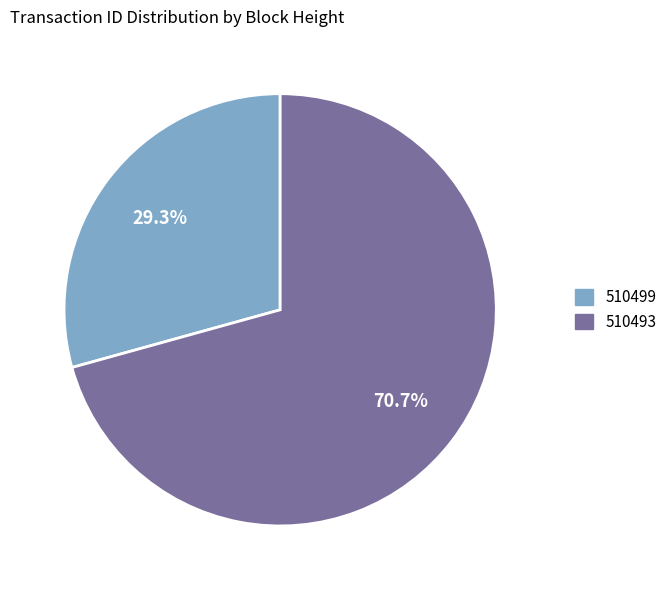

To the nearest percent, what is the difference between the 510493 and 510499 slice percentages?

41%